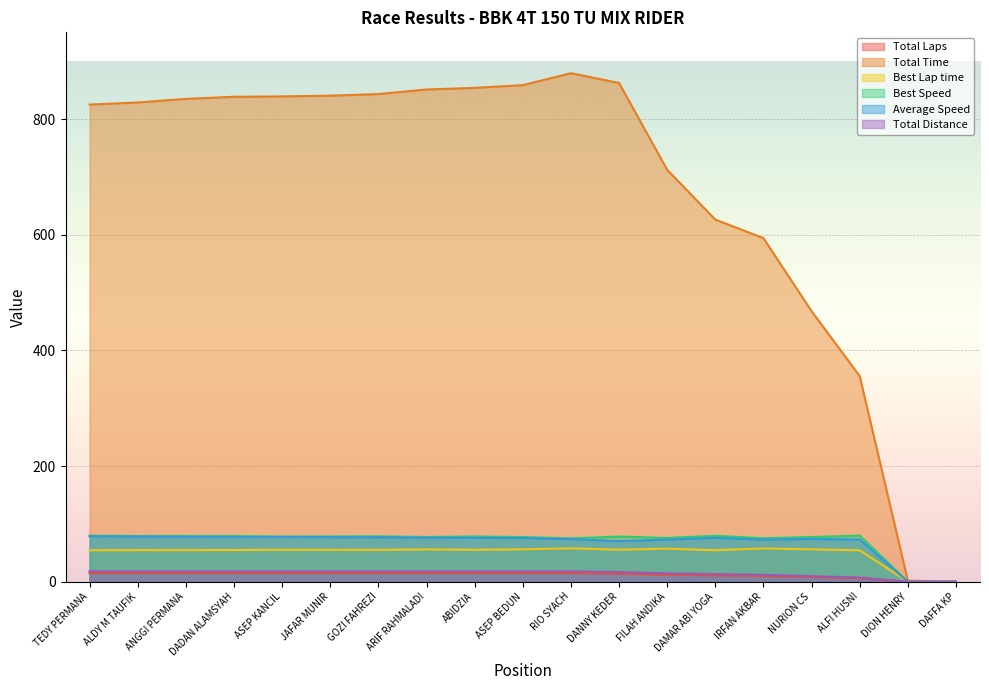

Which series has the largest total across all categories?

Total Time